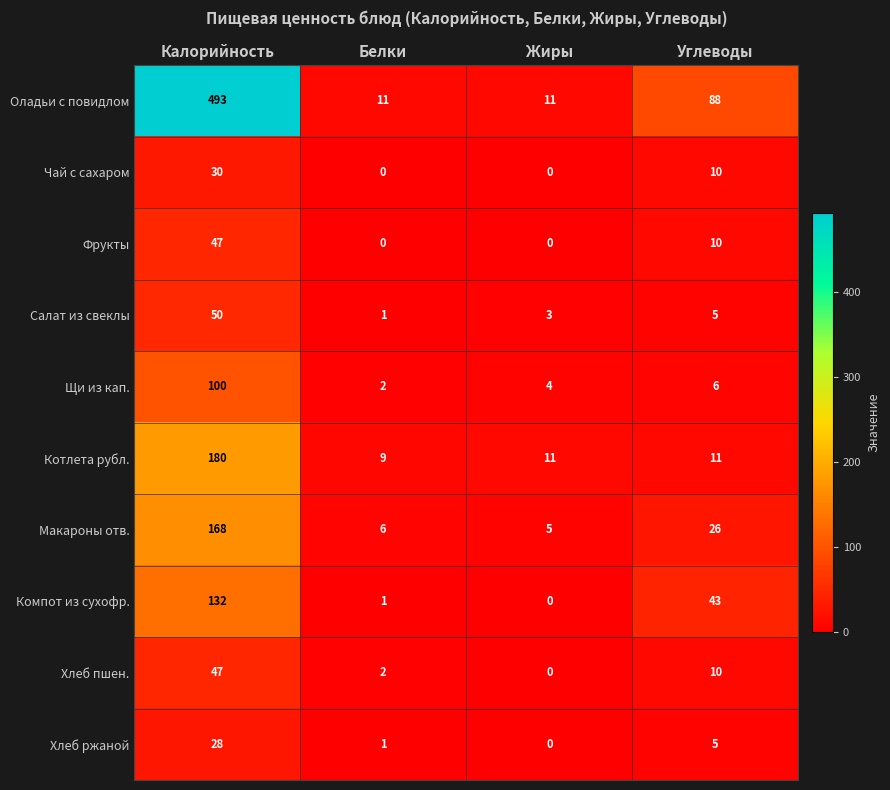

At which label does Хлеб ржаной first exceed 5?

Калорийность